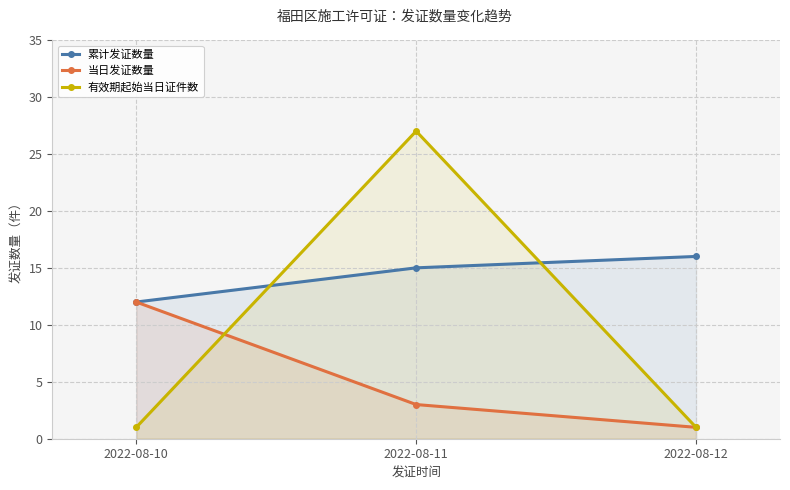

Reading right to left, list all the values displayed in this chart.

累计发证数量: 2022-08-12=16	2022-08-11=15	2022-08-10=12
当日发证数量: 2022-08-12=1	2022-08-11=3	2022-08-10=12
有效期起始当日证件数: 2022-08-12=1	2022-08-11=27	2022-08-10=1